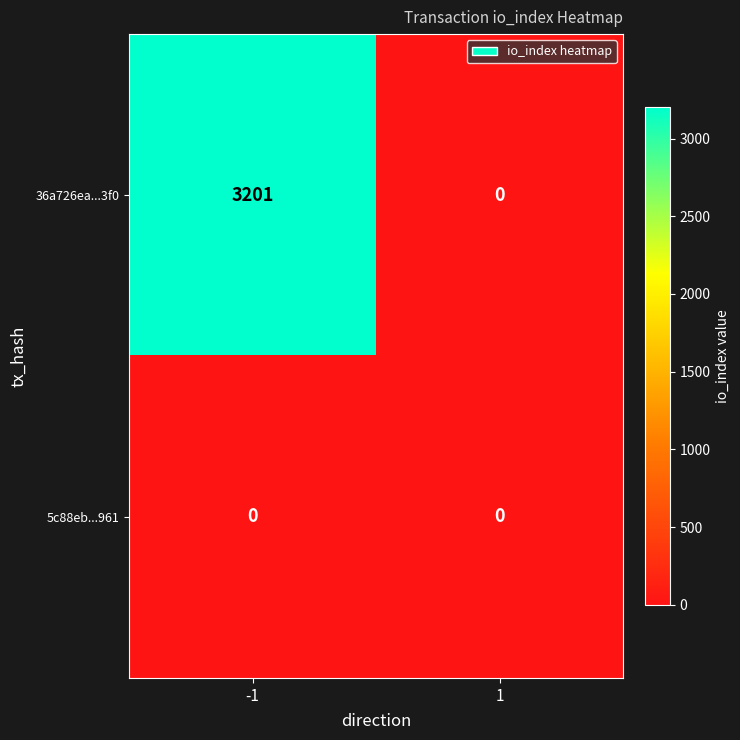

Reading right to left, what are all the values shown in this chart?

36a726ea...3f0: 0	3201
5c88eb...961: 0	0